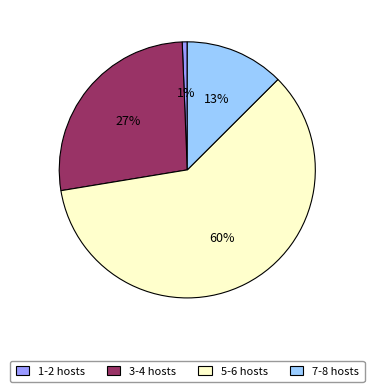

To the nearest percent, what is the average slice percentage?

25%